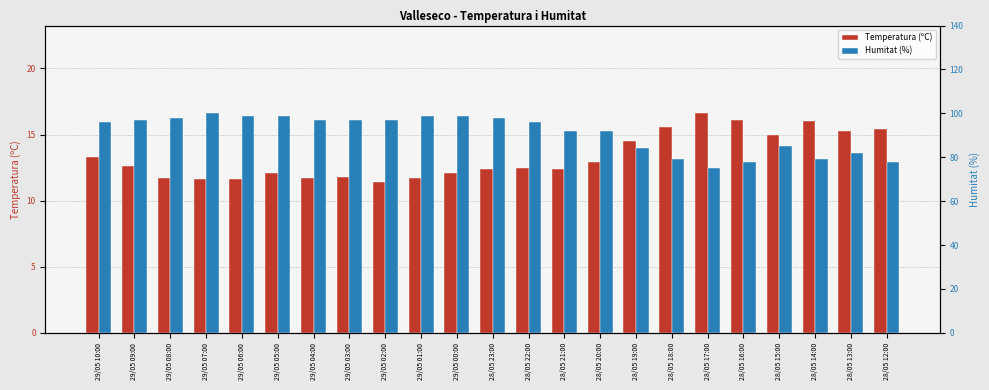

What is the difference between the Temperatura (ºC) values at 29/05 02:00 and 29/05 03:00?

0.4